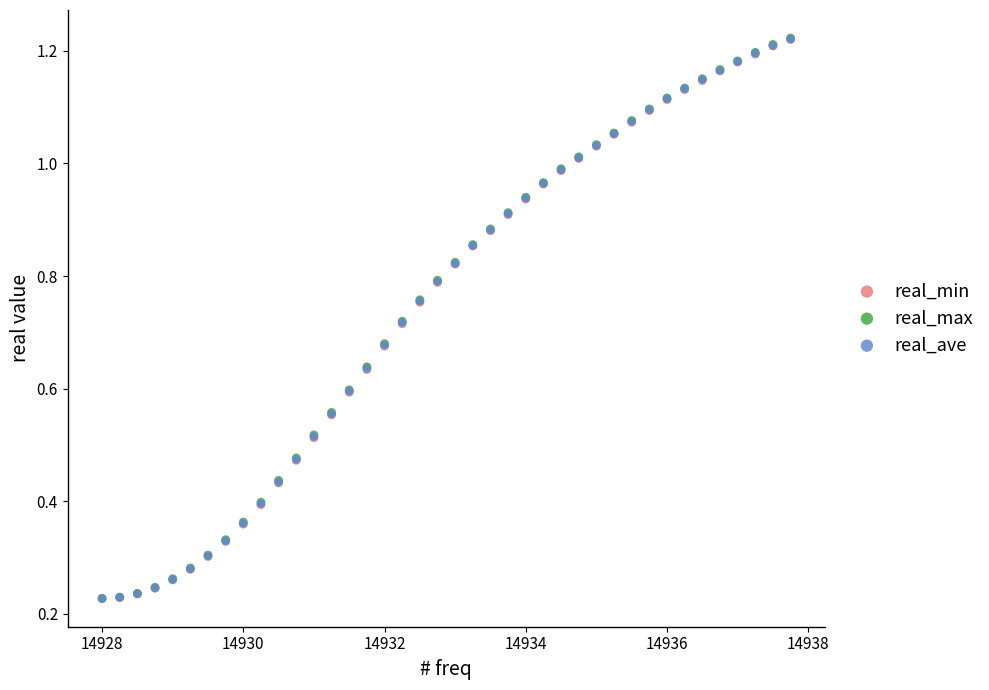

What are all the series names shown in the legend?

real_min, real_max, real_ave